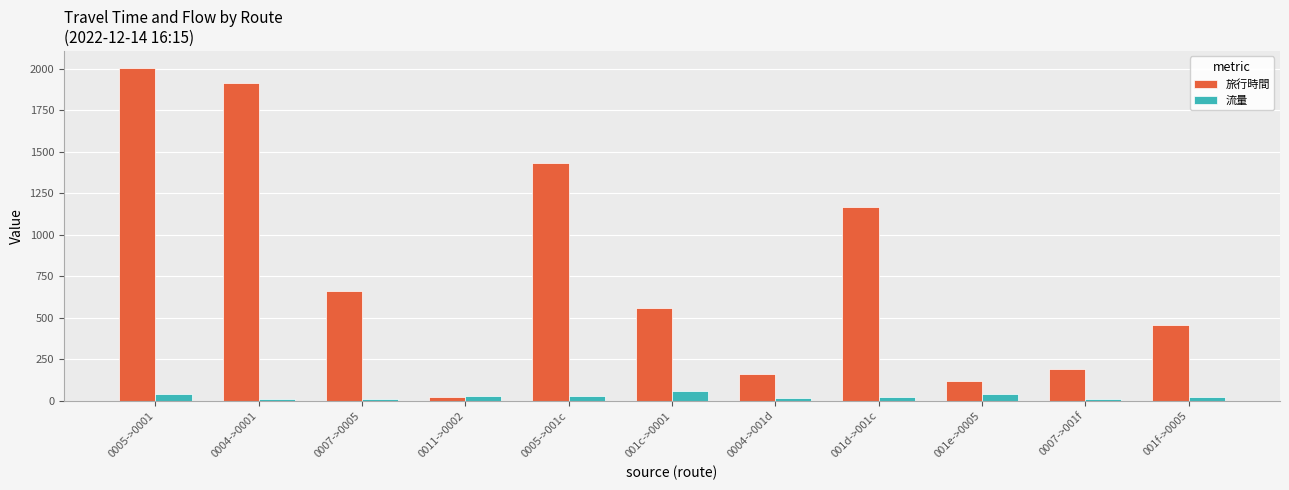

Which category has the highest value across all series?

0005->0001